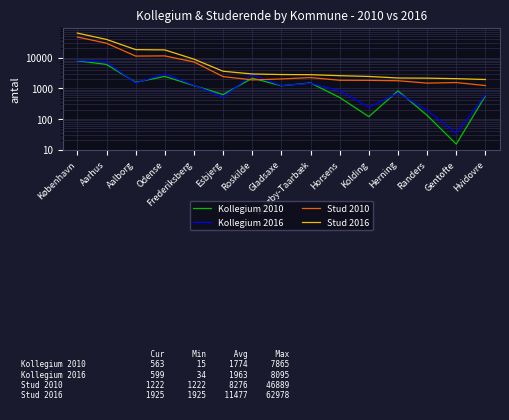

What is the greatest value displayed?

62978